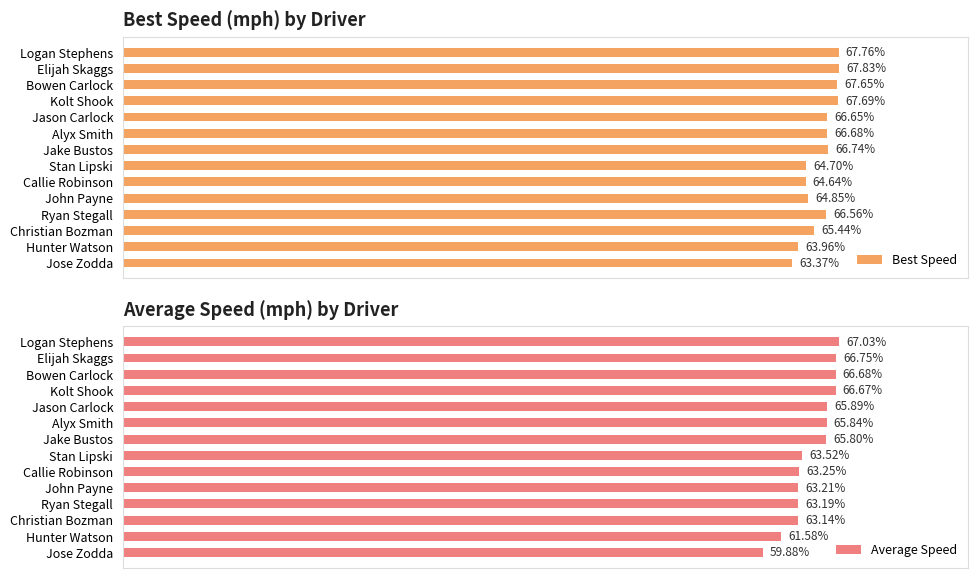

At which label is Best Speed closest to 65?

John Payne